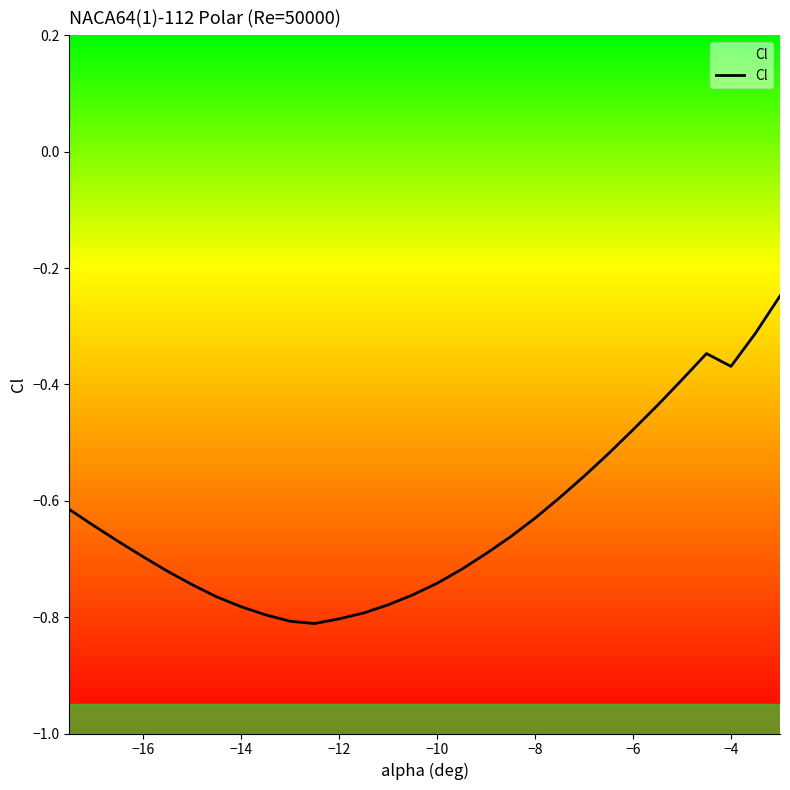

The chart shows a value of -1.0 at −8. True or false?

False